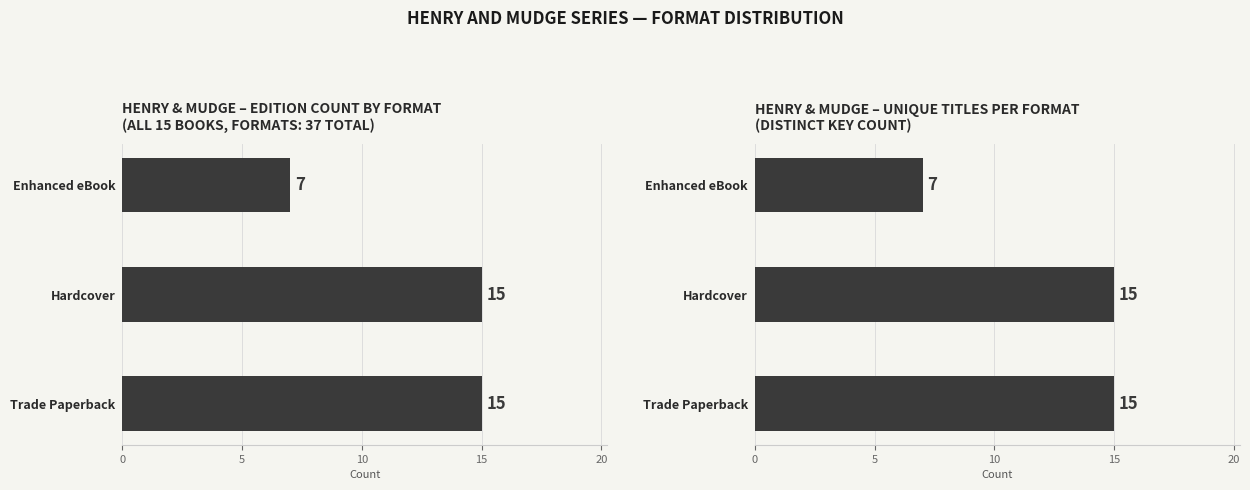

What is the value of the 2nd bar from the left?

15